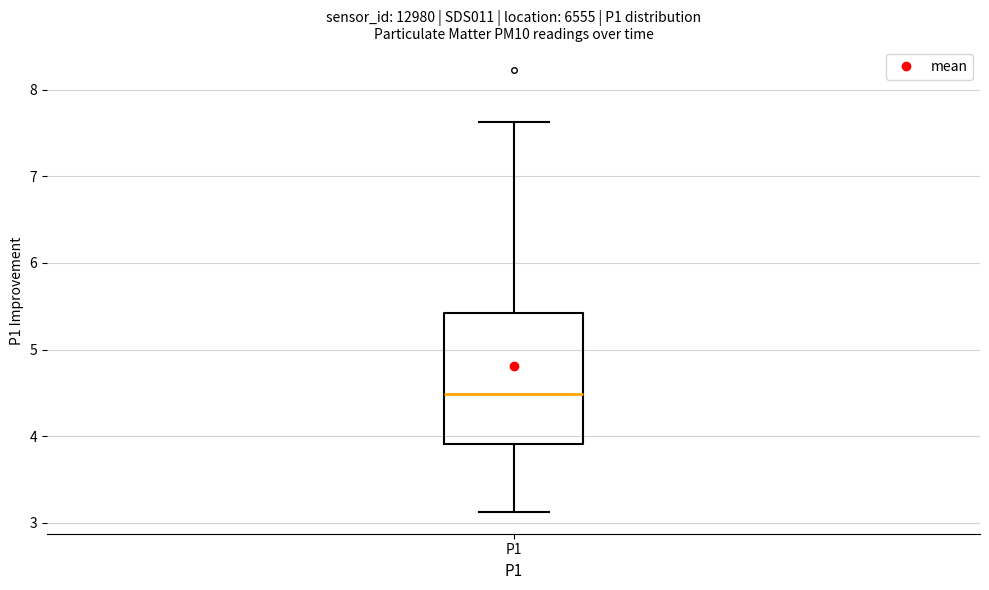

Read this box plot against the y-axis: the position of the median line, the range covered by the box, and the ends of both whiskers. The values are not printed on the chart, so give them approximately, as read against the axis.

median 4.5, box 3.9 to 5.4, whiskers 3.1 to 7.6